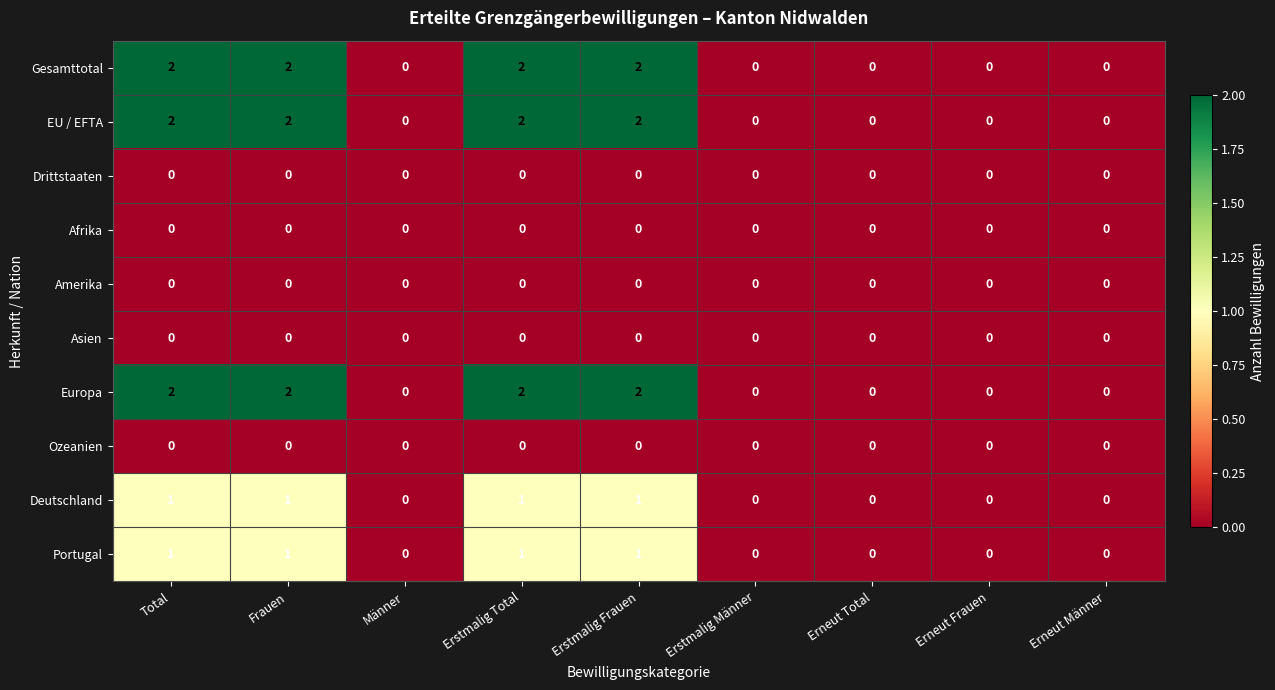

At how many categories does at least one series exceed 1?

4